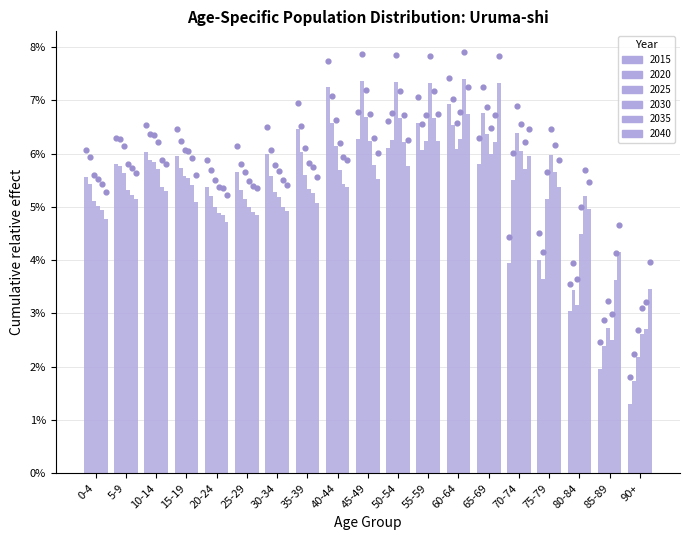

What is the total value across all series at 85-89?

17.4